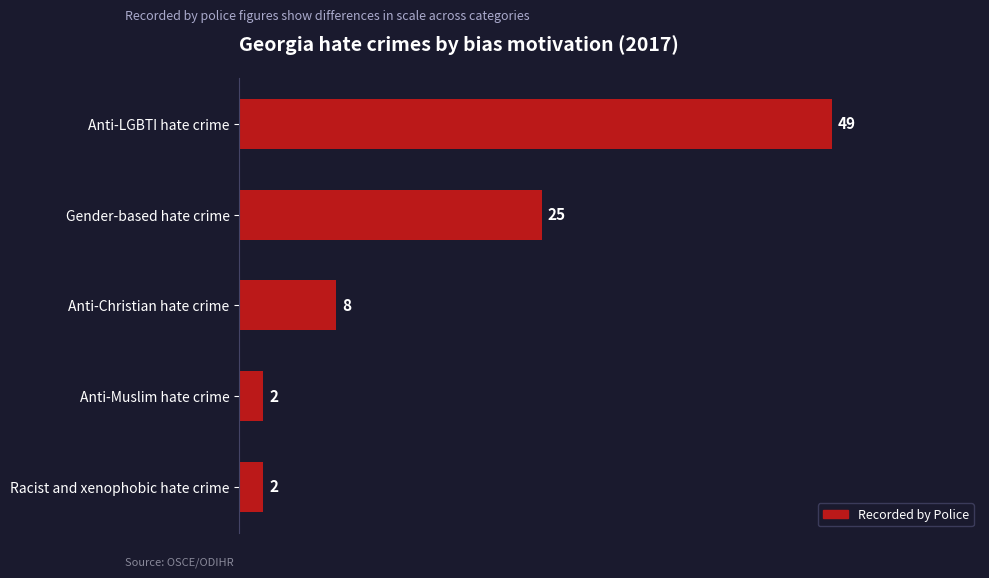

The value at Anti-LGBTI hate crime is 26. True or false?

False